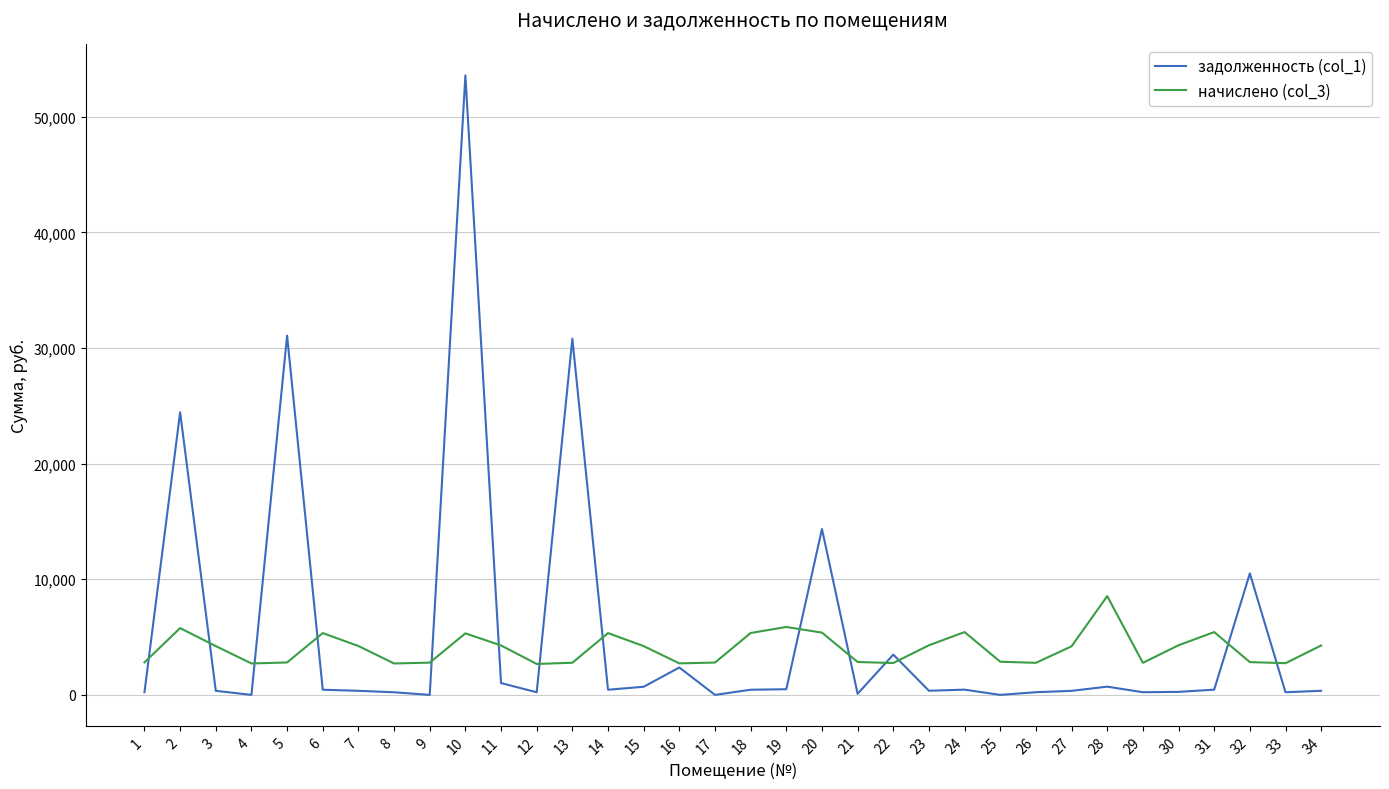

Which series has the largest total across all categories?

задолженность (col_1)